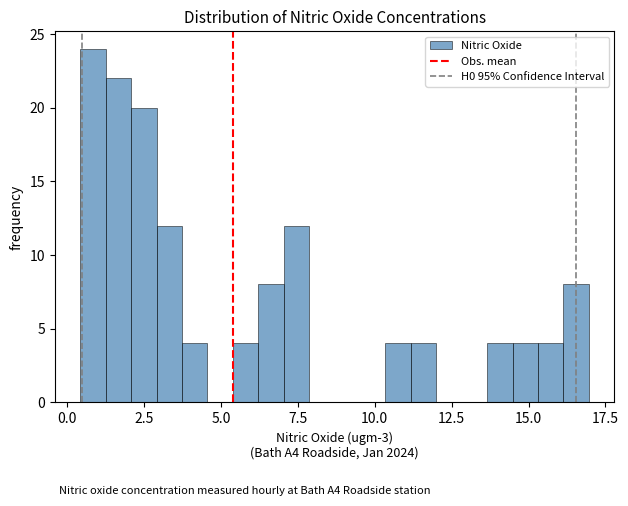

Read against the x-axis, roughly where is the centre of the tallest bar?

1.0